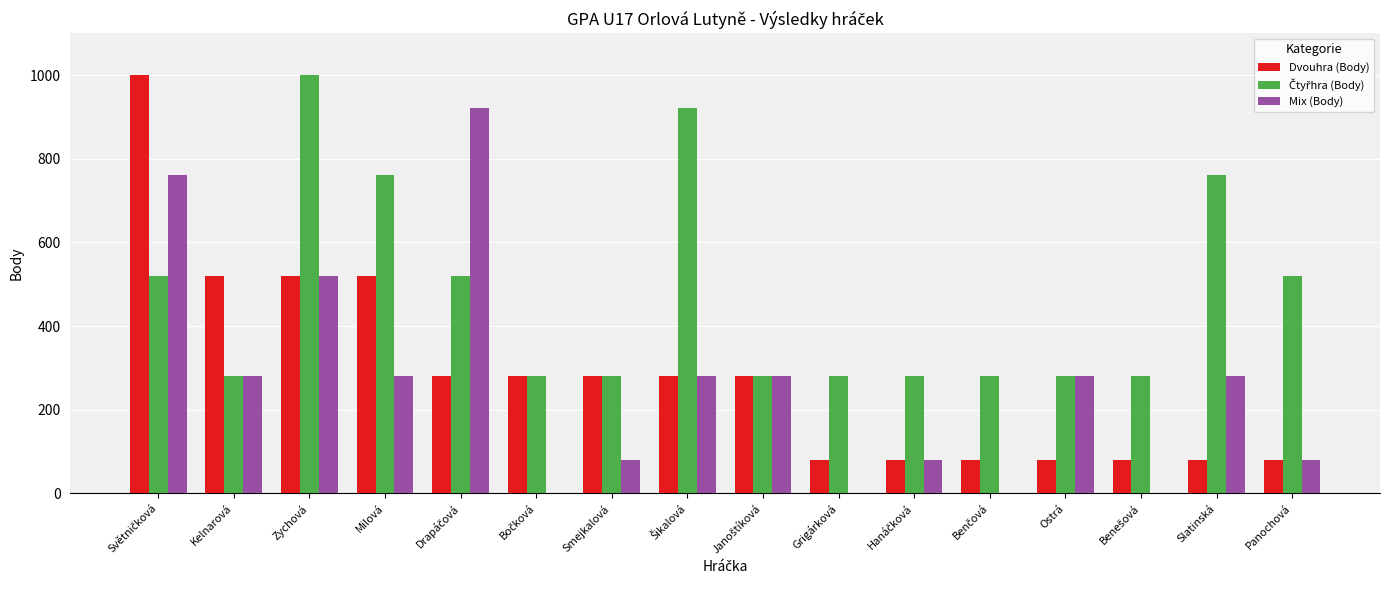

What is the total value across all series at Zychová?

2040